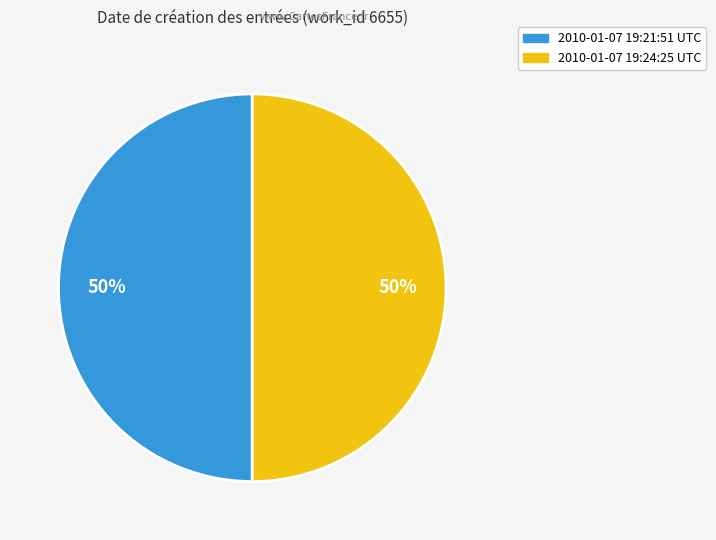

Is it true that 2010-01-07 19:24:25 UTC is 50% of the pie?

True